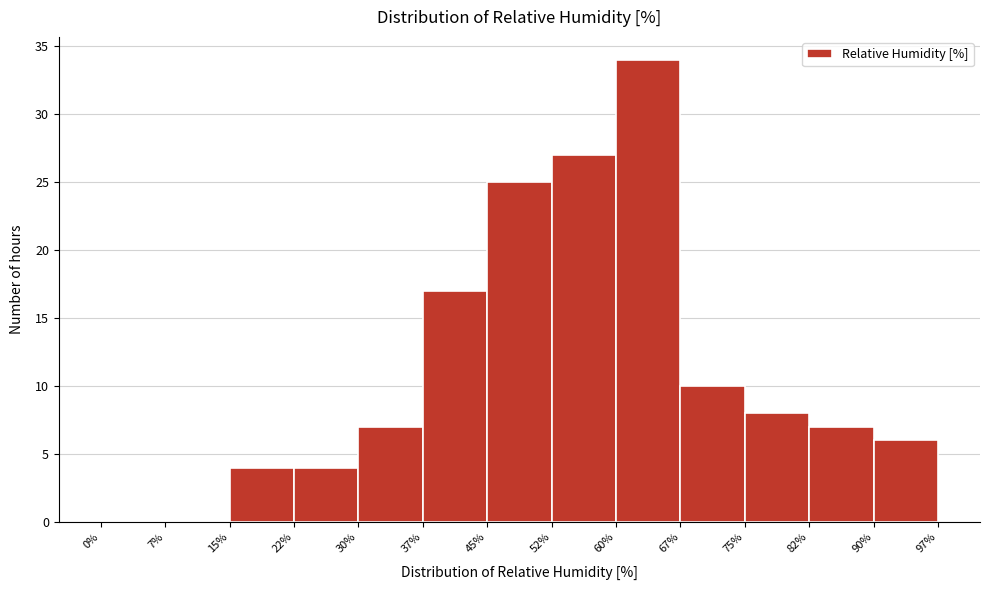

What is the height of the bar covering 90% to 97% on the x-axis? The values are not printed on the chart, so give them approximately, as read against the axis.

6